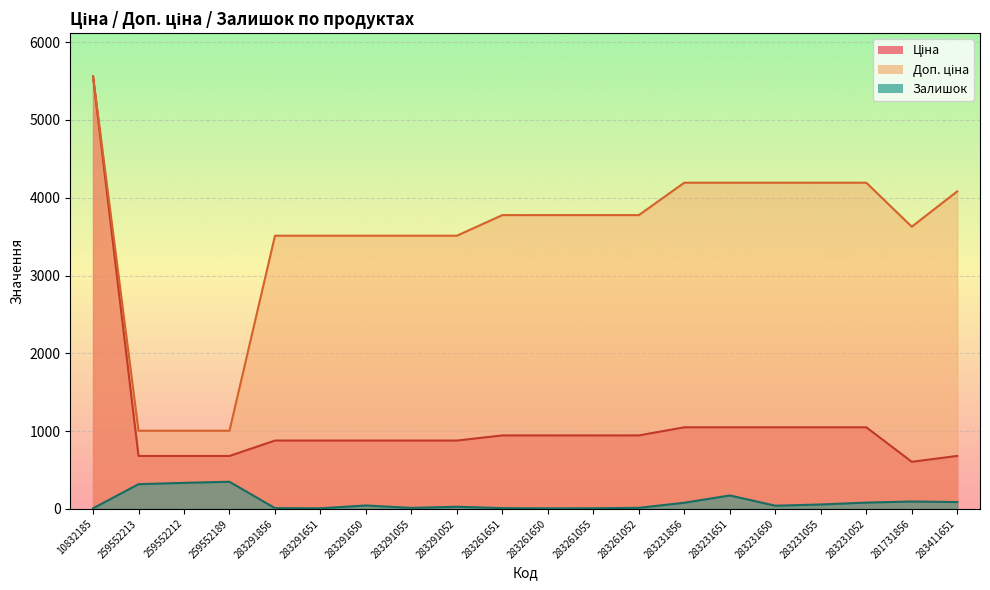

Is the value of Ціна at 259552189 greater than the value of Доп. ціна at 283231052?

No